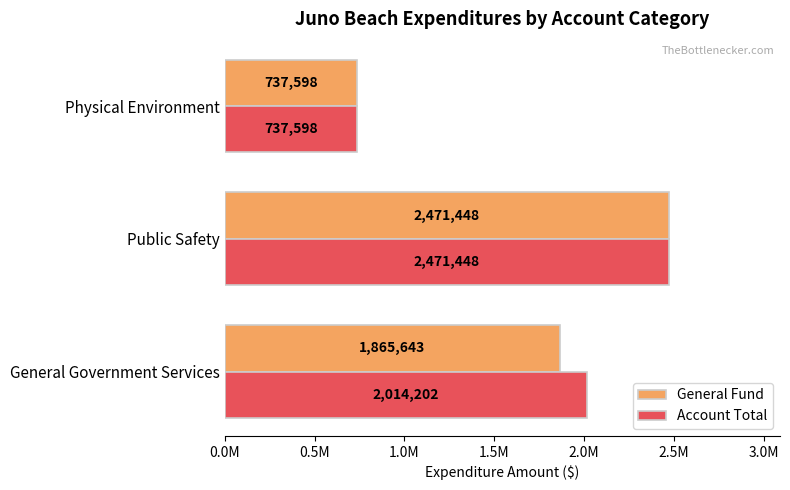

At which category is the sum across all series the highest?

Public Safety